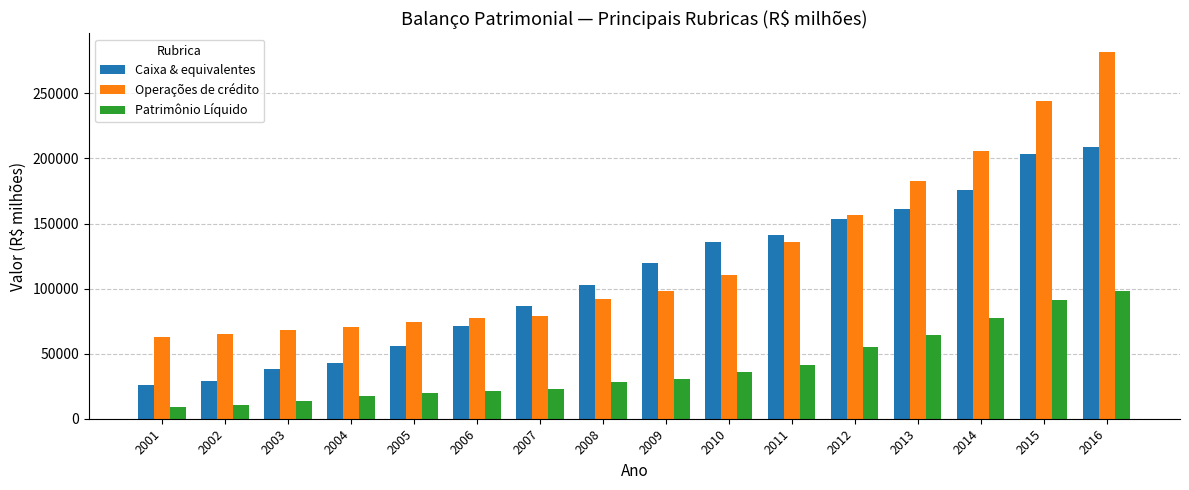

The value of Operações de crédito at 2008 is 91936.6. True or false?

True